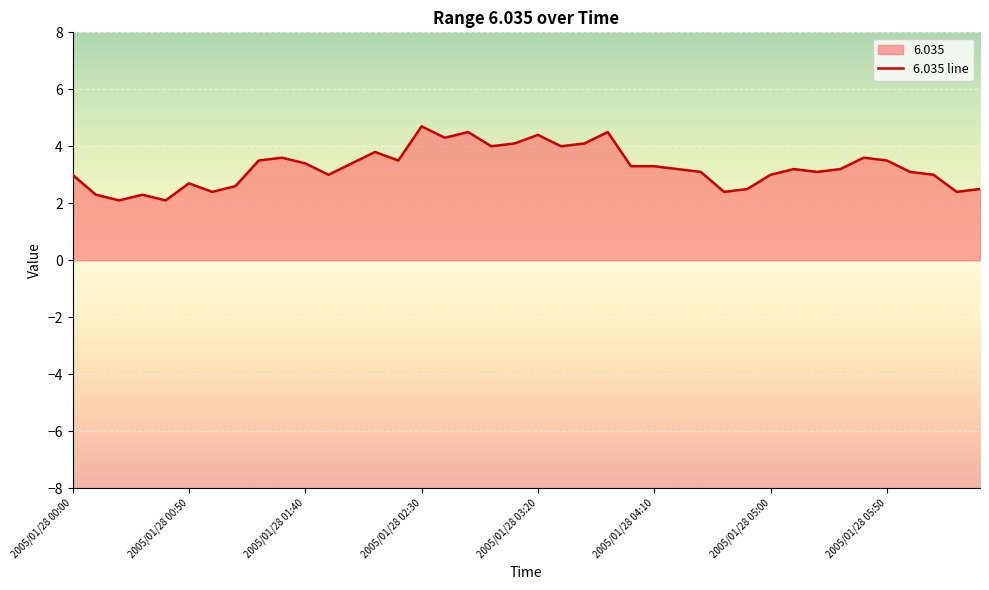

How many points are higher than both their immediate neighbors (excluding endpoints)?

10